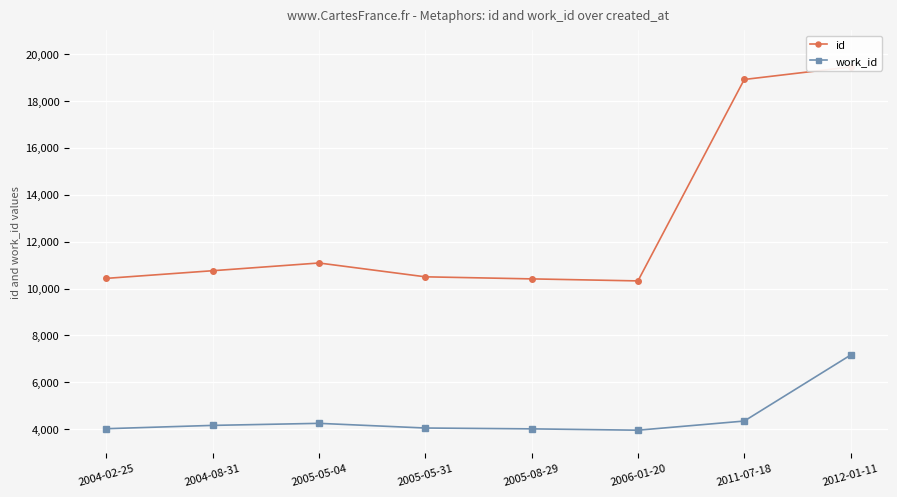

How many data points in id are above 10758?

3